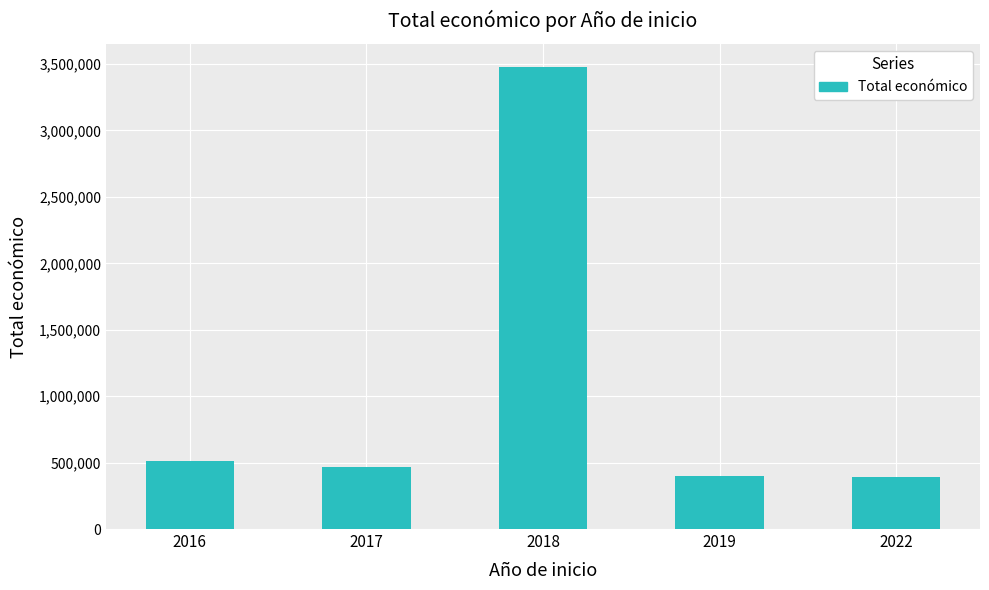

How many bars are there in total?

5